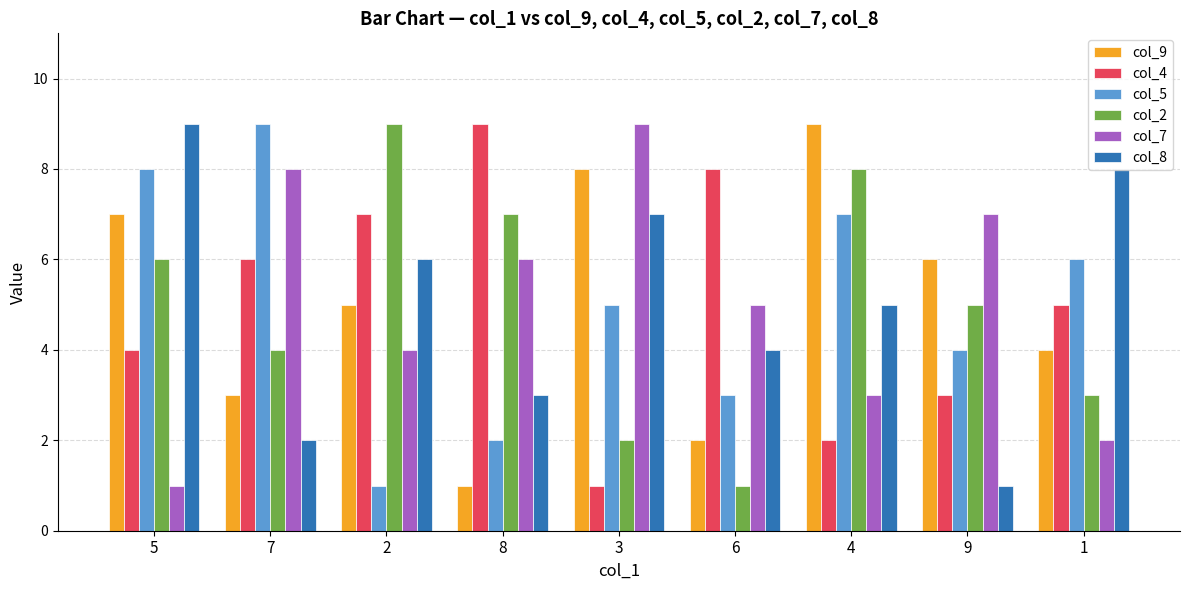

What is the difference between the maximum and second lowest values in the col_2 series?

7